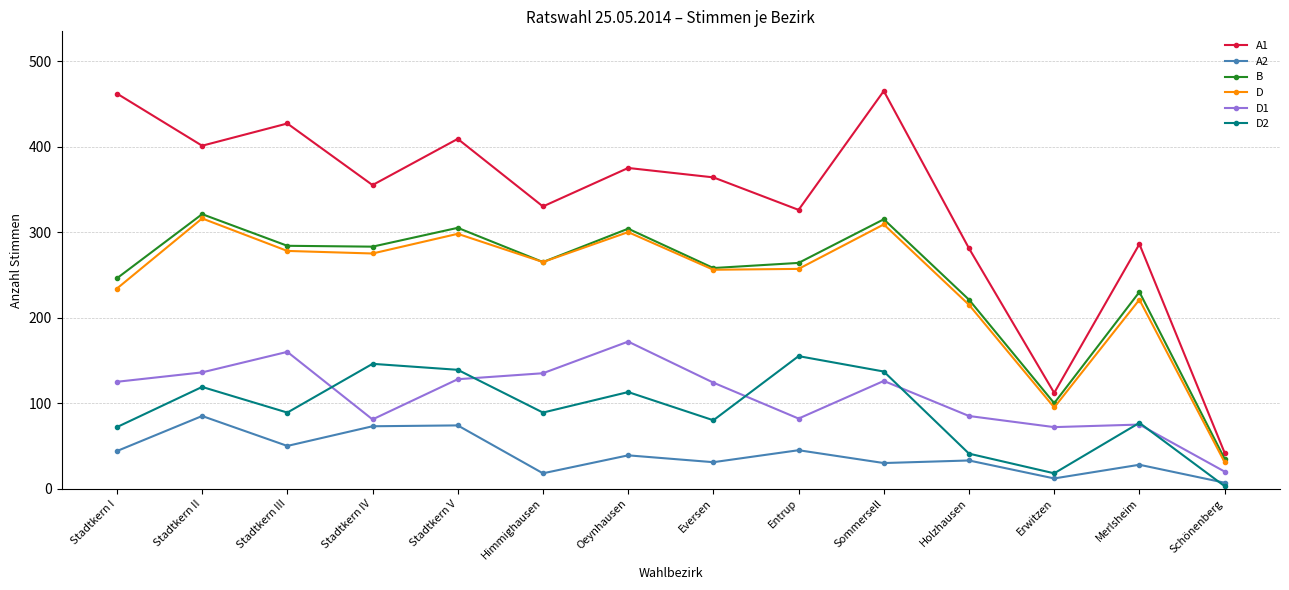

At which label does A2 reach its peak?

Stadtkern II